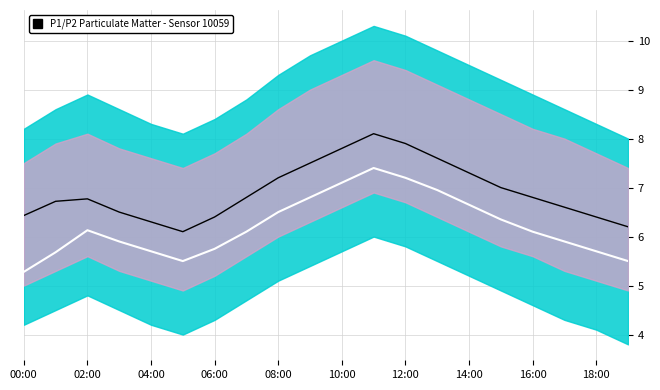

At which label is P2 closest to 6?

06:00